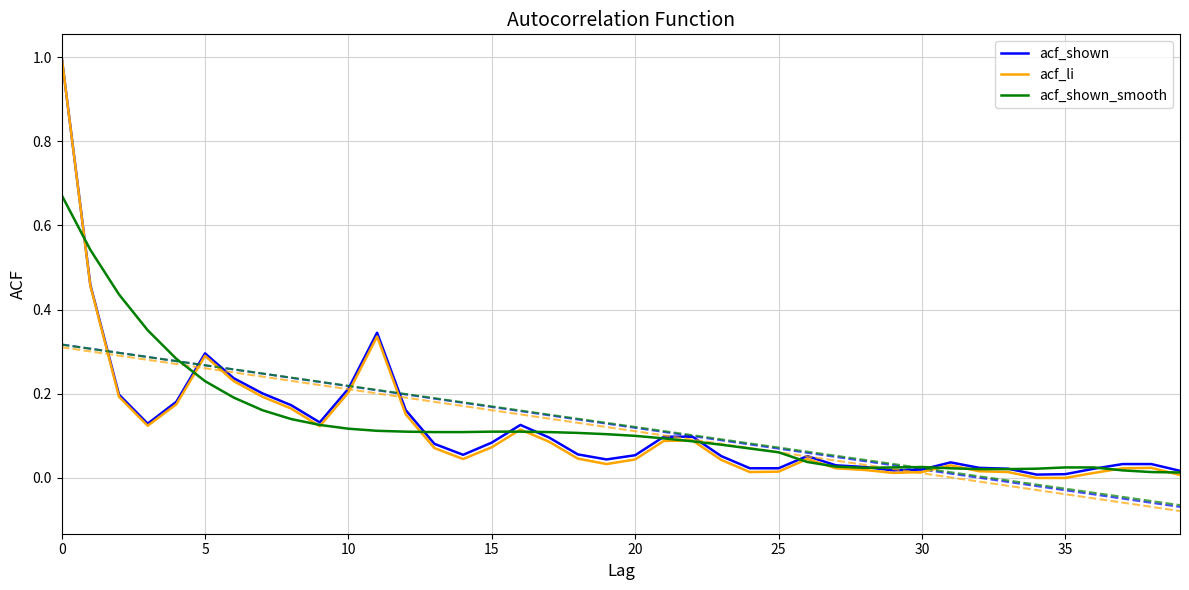

Is it true that acf_li equals 0.2 at 10?

True